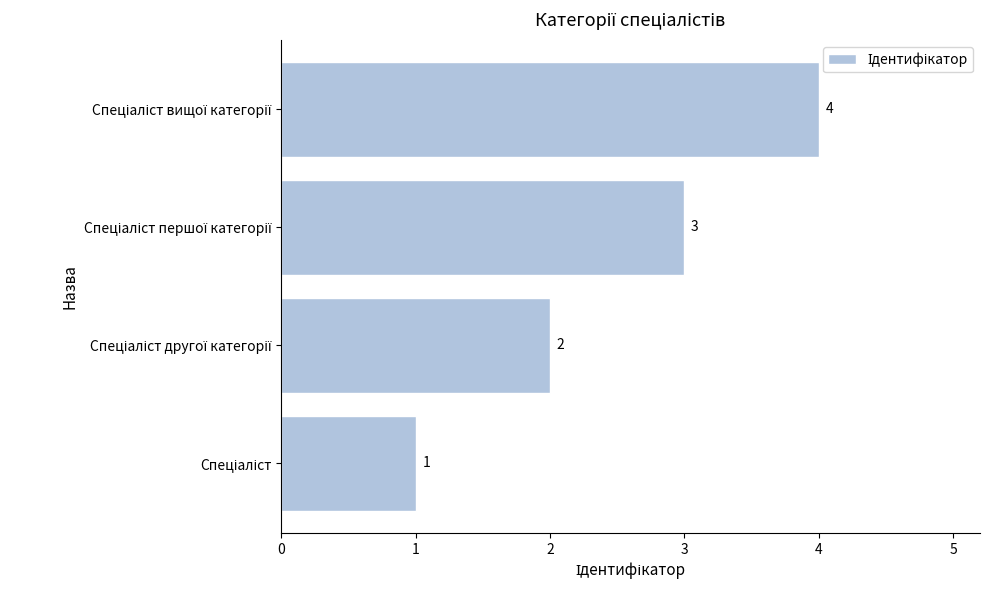

What is the smallest value displayed?

1